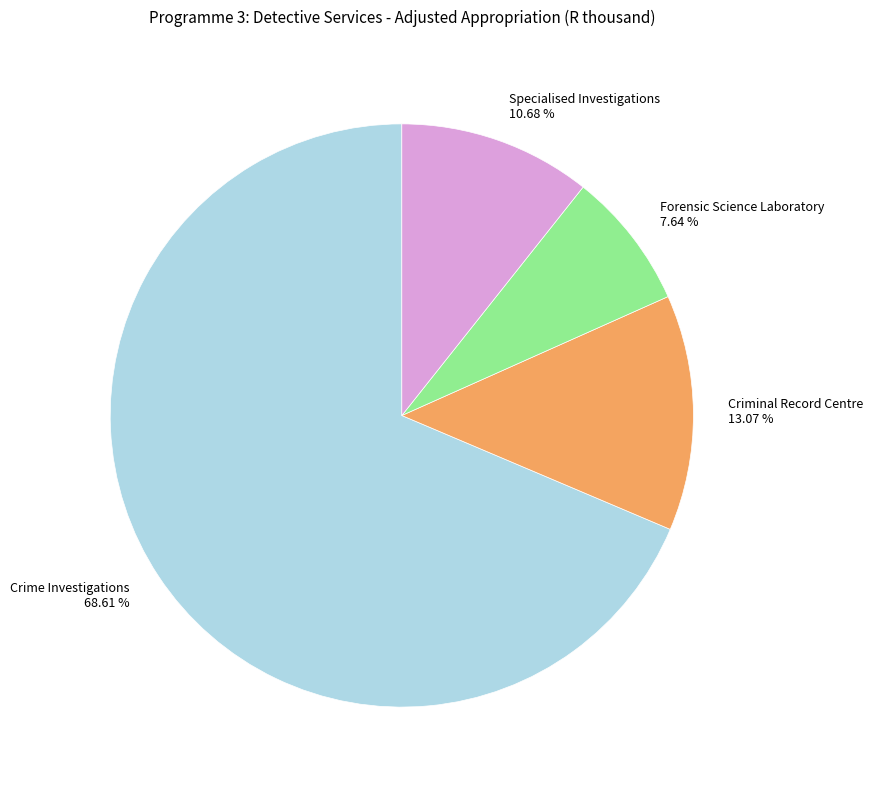

How many slices are in this pie chart?

4